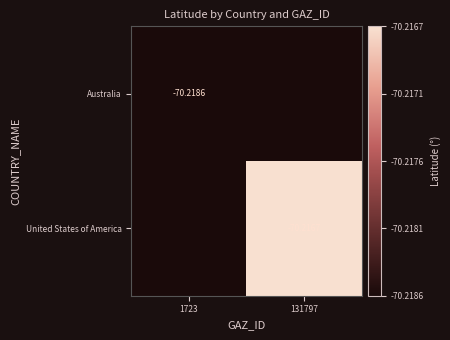

Is the value of Australia at 1723 greater than the value of United States of America at 131797?

No